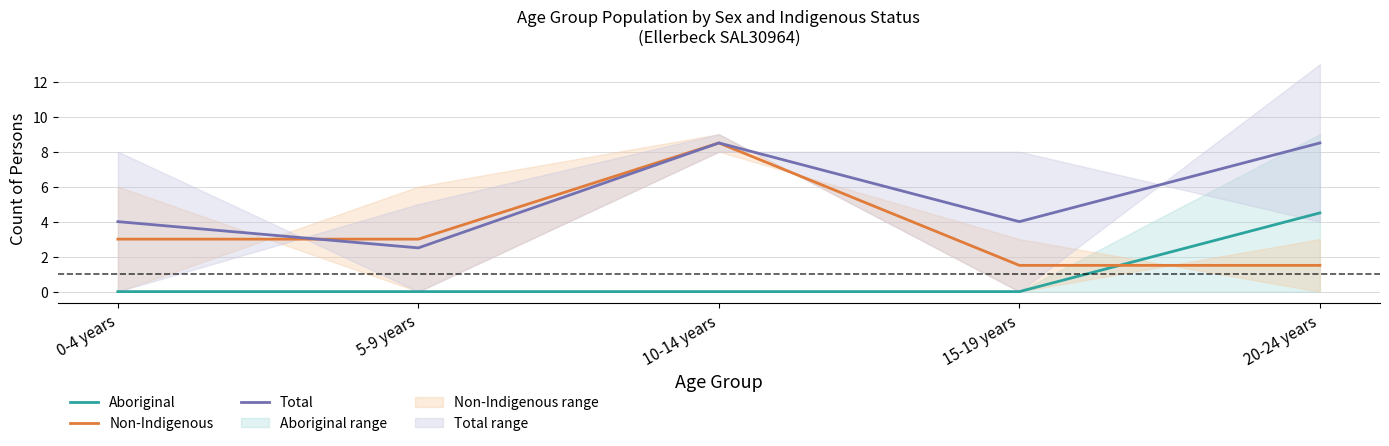

Reading right to left, extract all data points from this chart.

Aboriginal: 4.5	0.0	0.0	0.0	0.0
Non-Indigenous: 1.5	1.5	8.5	3.0	3.0
Total: 8.5	4.0	8.5	2.5	4.0